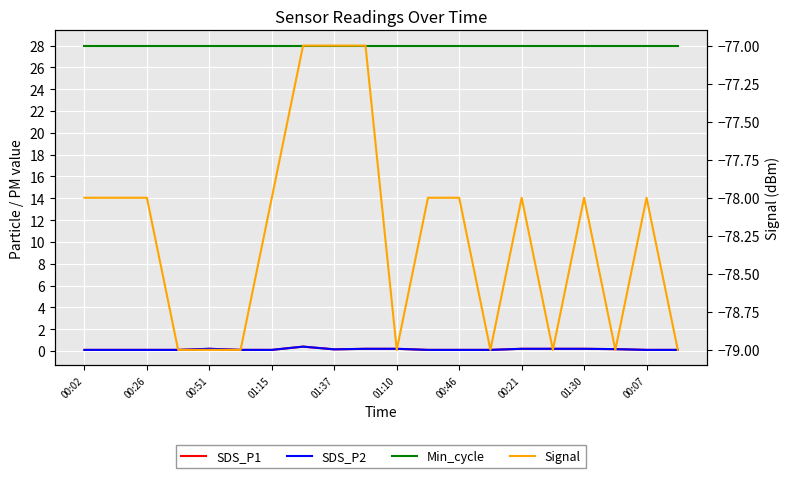

Which category has the lowest value in the Min_cycle series?

00:02